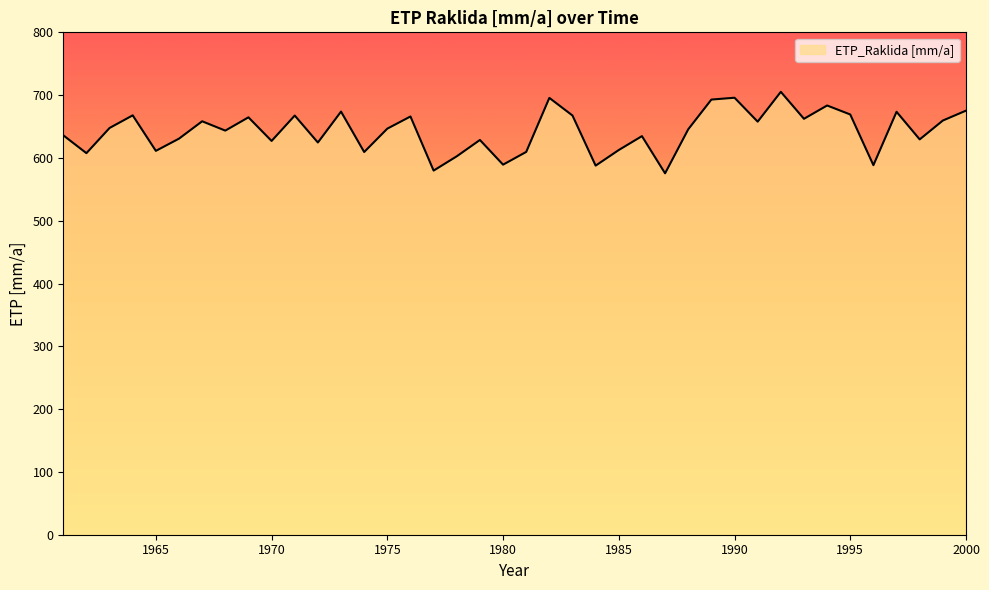

What is the greatest value displayed?

705.3